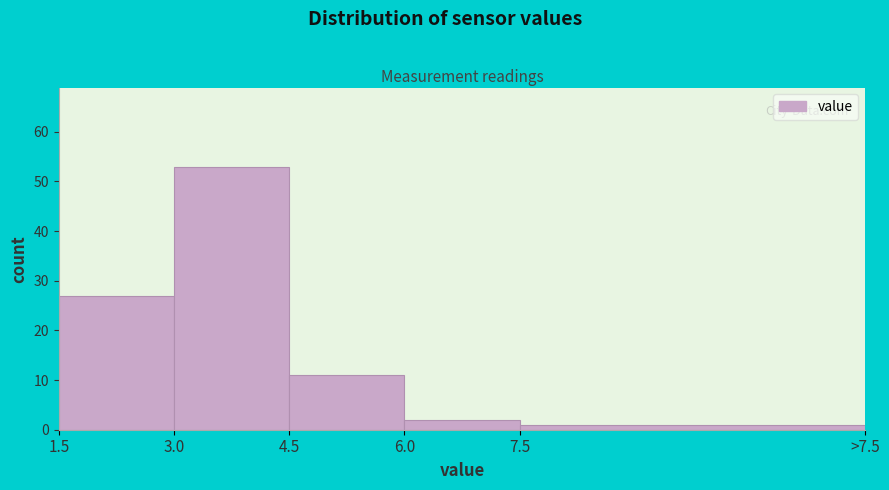

Reading left to right, transcribe all the data shown in this chart.

1.5=27	3.0=53	4.5=11	6.0=2	7.5=1